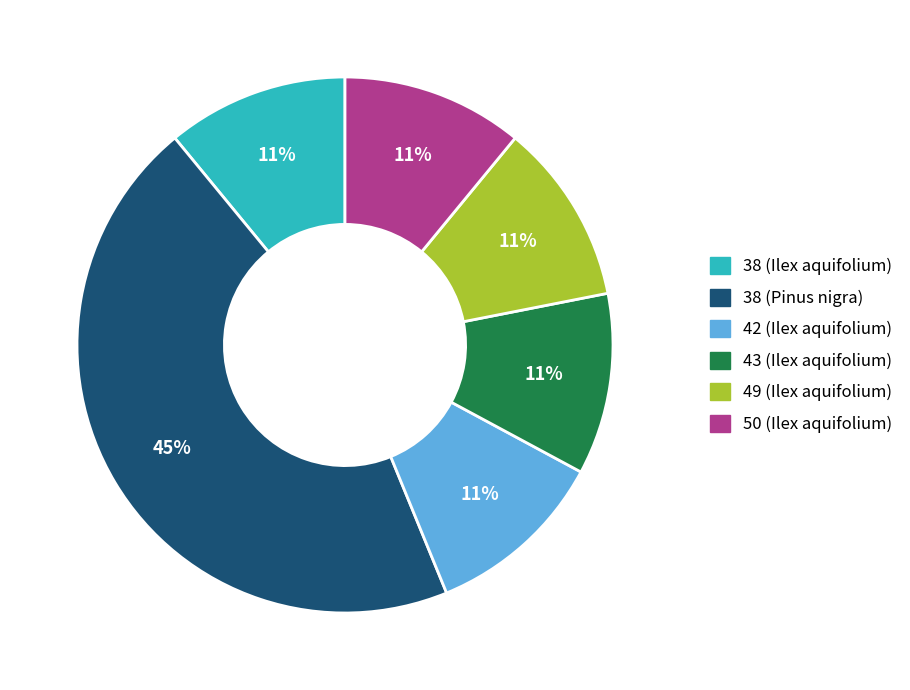

Is there any slice that represents more than half of the pie?

No